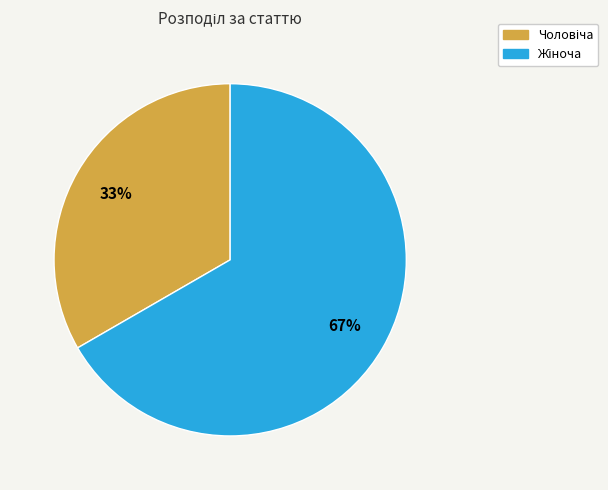

To the nearest percent, what is the average slice percentage?

50%